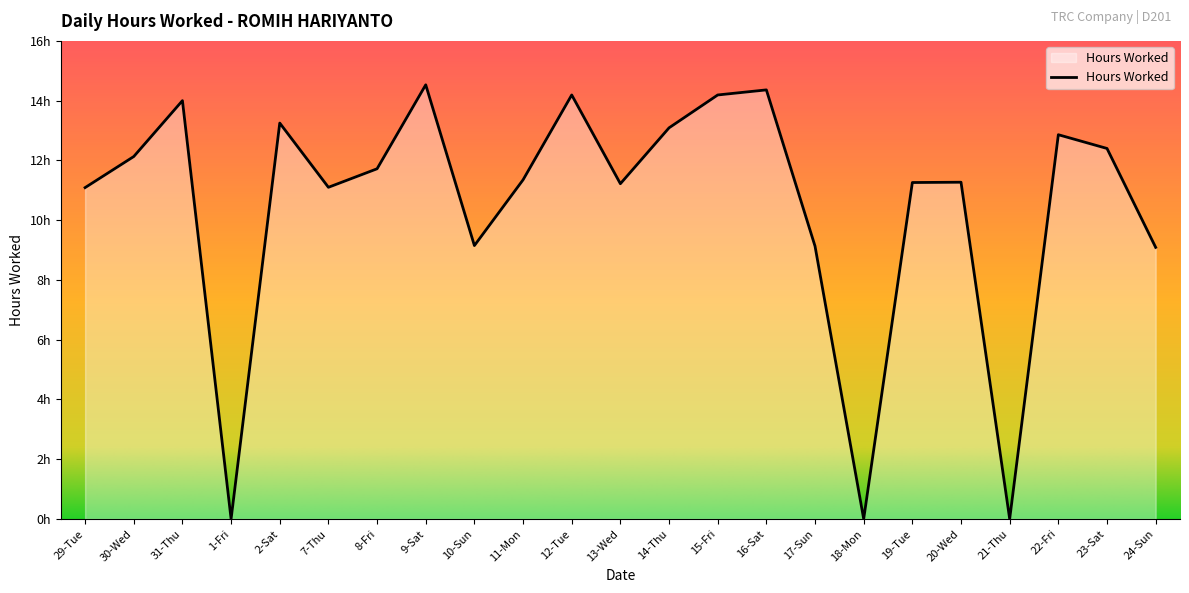

Is this an area chart (filled region under the line)?

Yes